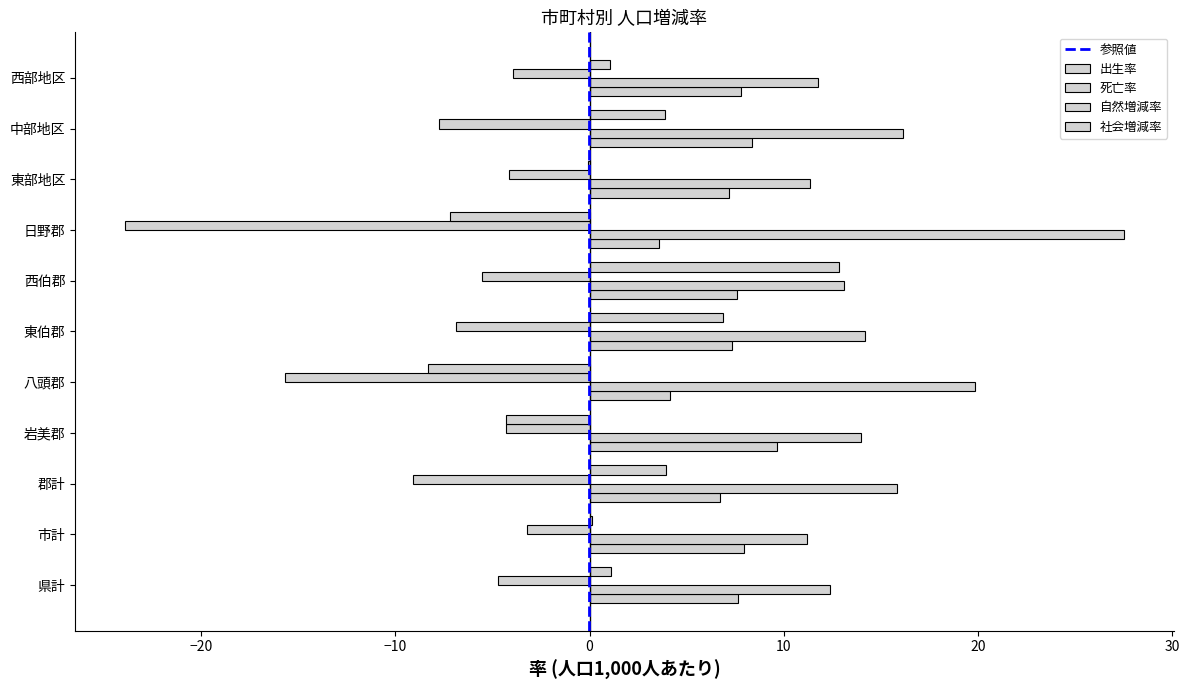

What is the difference between the second highest and minimum values in the 死亡率 series?

8.6